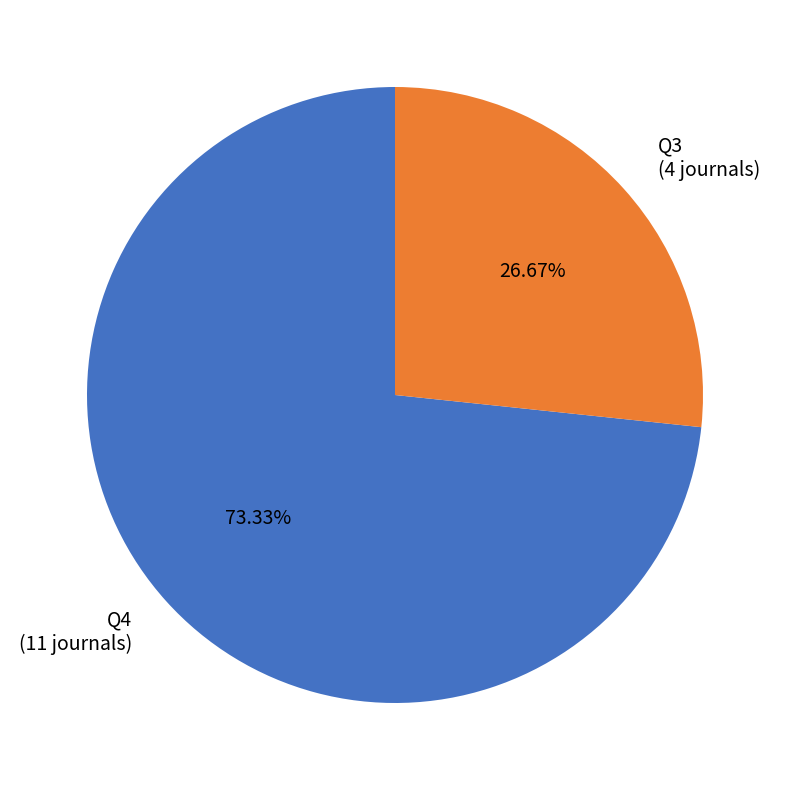

Which has a higher value, Q4 or Q3?

Q4